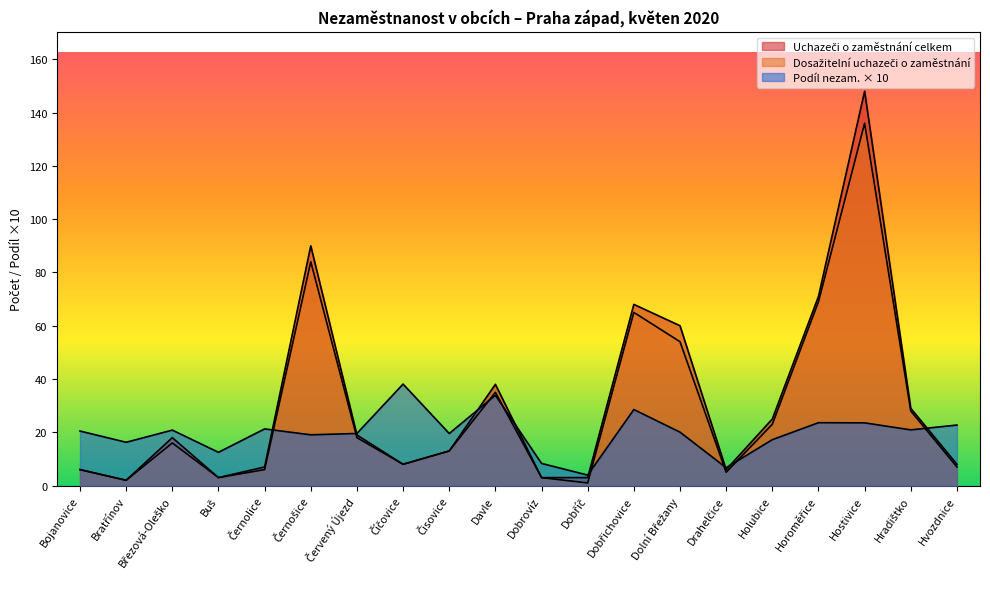

What is the highest value of the Dosažitelní uchazeči o zaměstnání series?

136.0